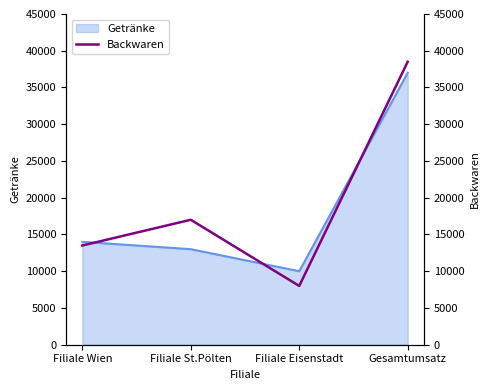

What is the label of the 3rd point from the left?

Filiale Eisenstadt